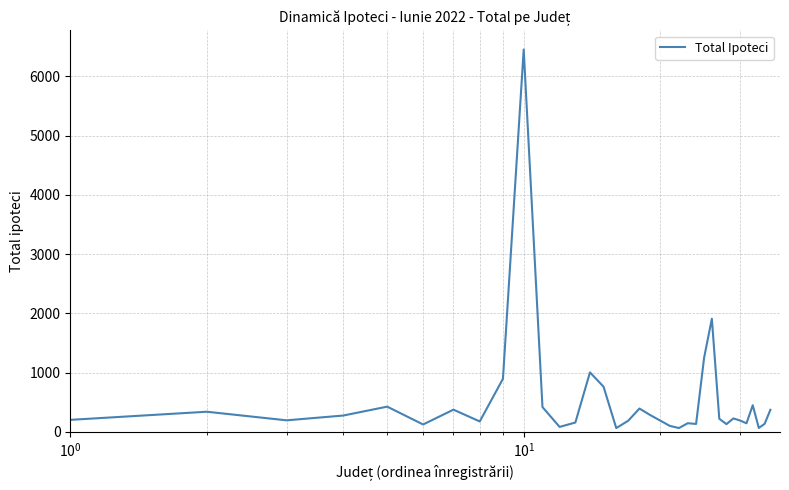

Is this an area chart (filled region under the line)?

No